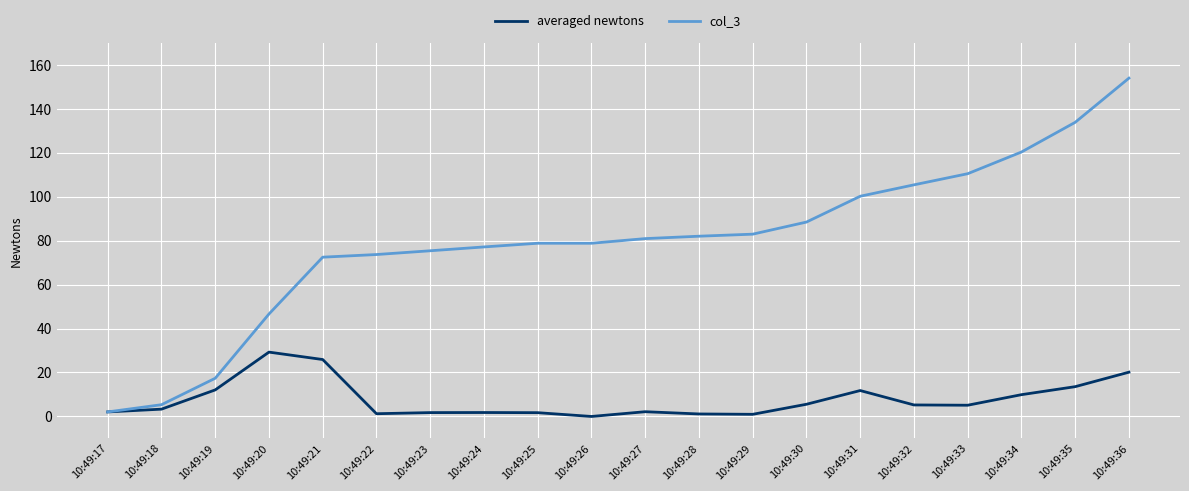

What is the difference between the second highest and minimum values in the averaged newtons series?

25.9